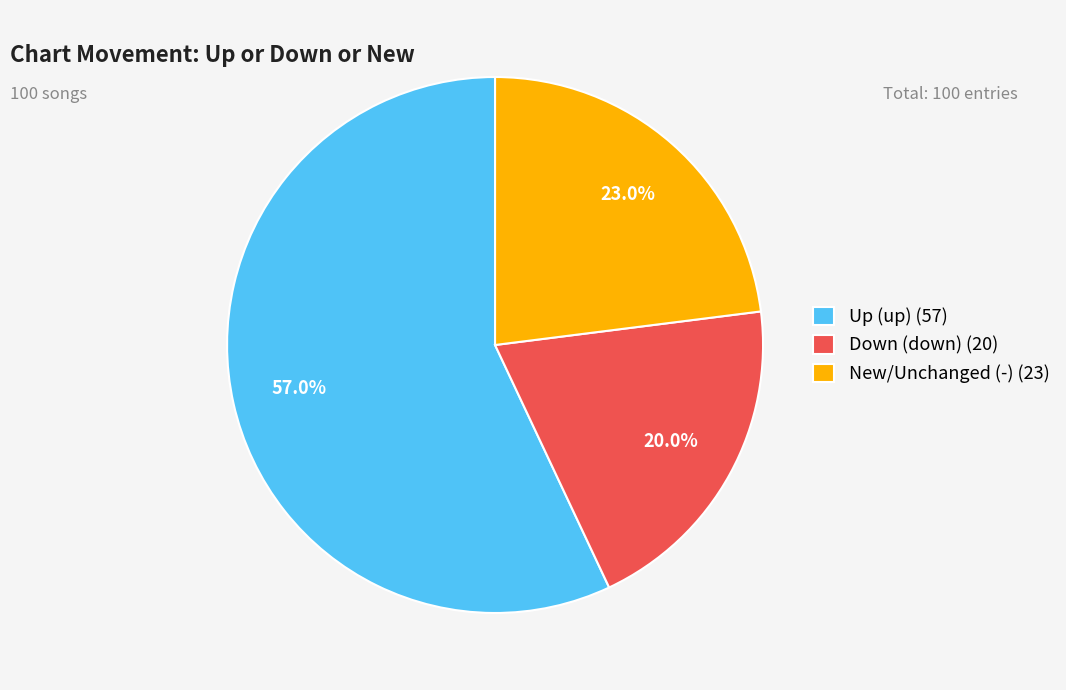

What is the smallest slice in the pie chart?

Down (down) (20)